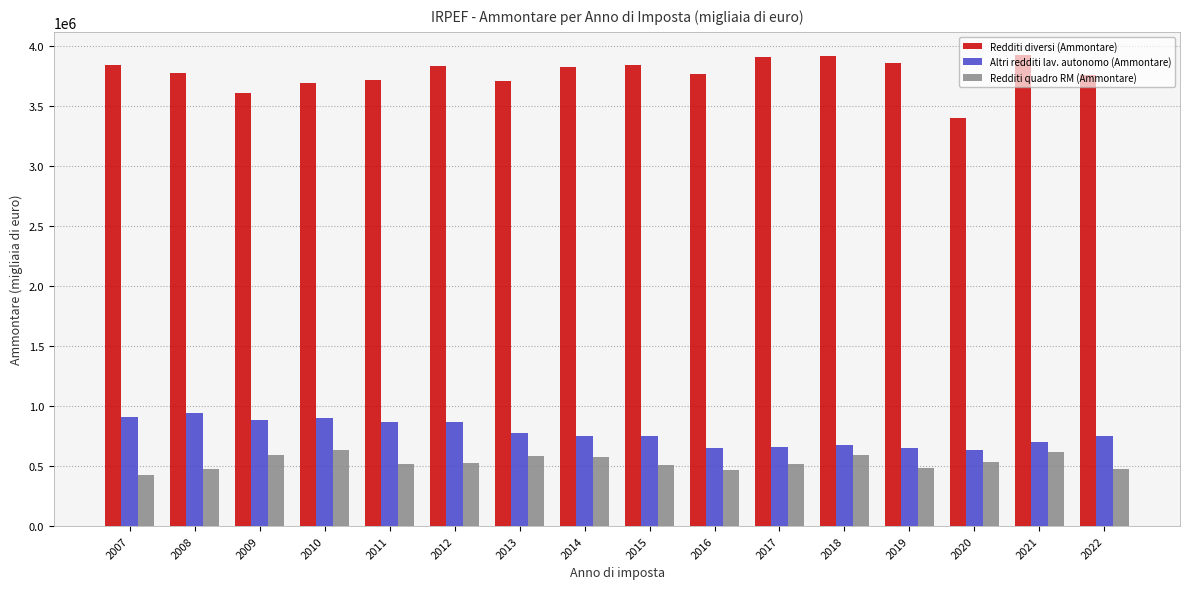

At how many categories does at least one series exceed 648427?

16